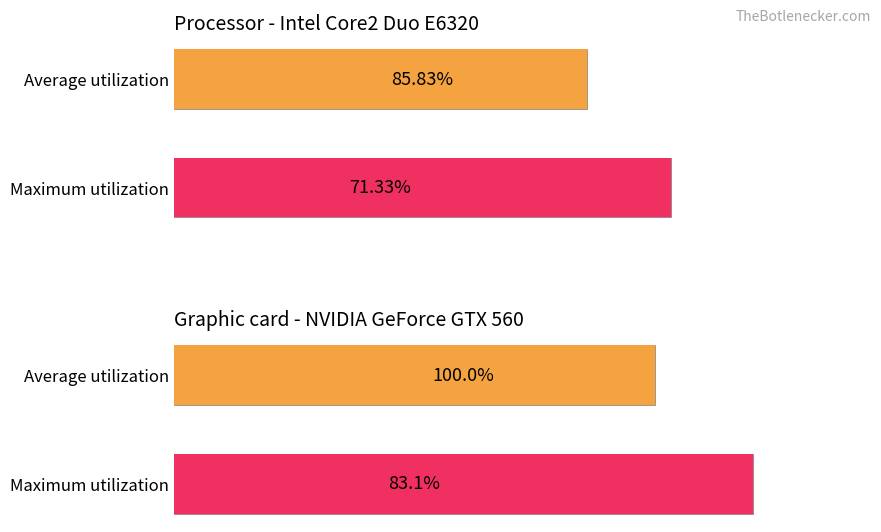

At 50+, list the series in order from smallest to largest.

Average utilization, Maximum utilization